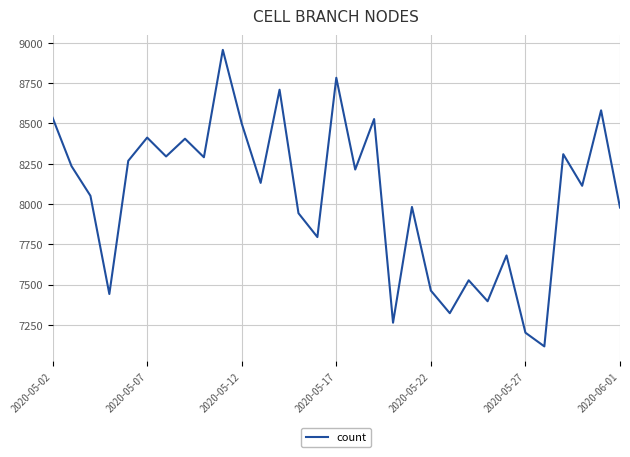

What is the smallest value displayed?

7117